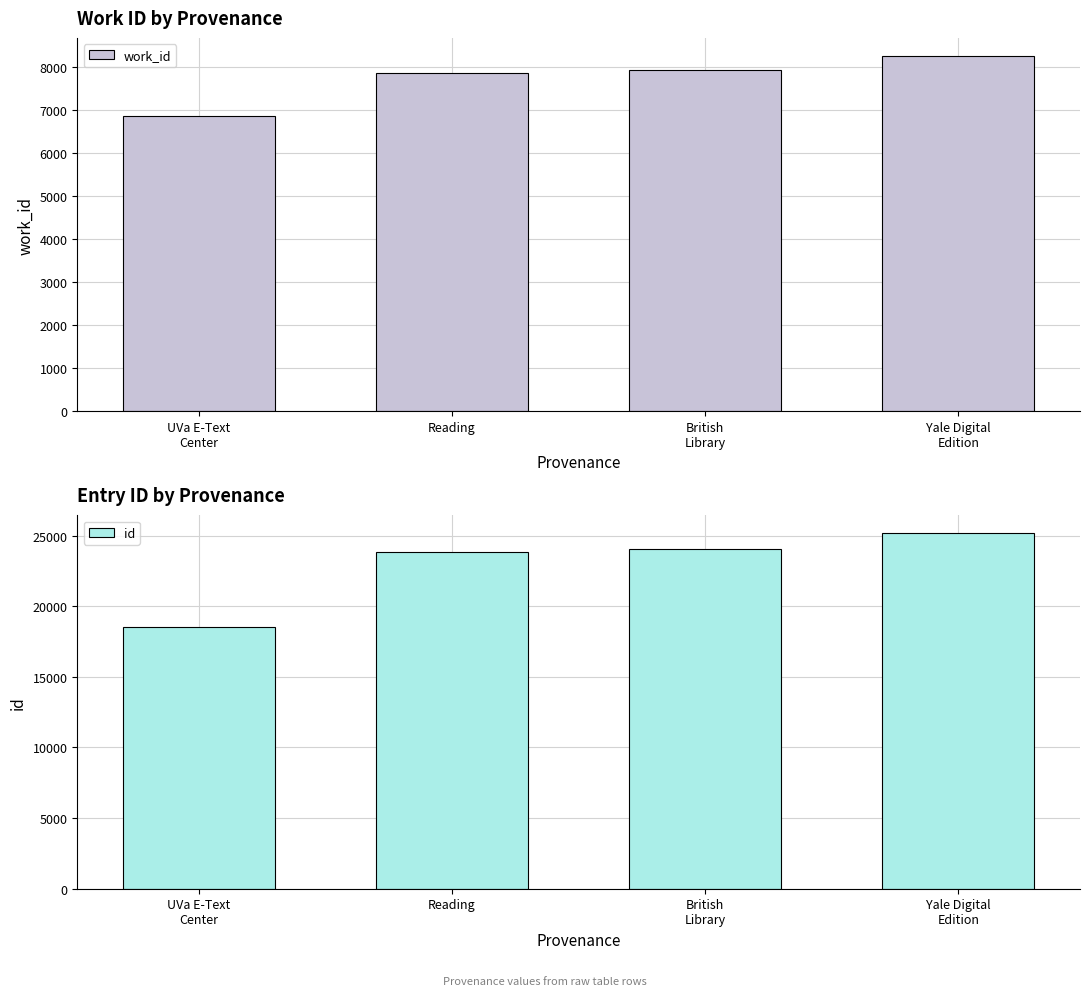

Which series has the widest spread of values?

id